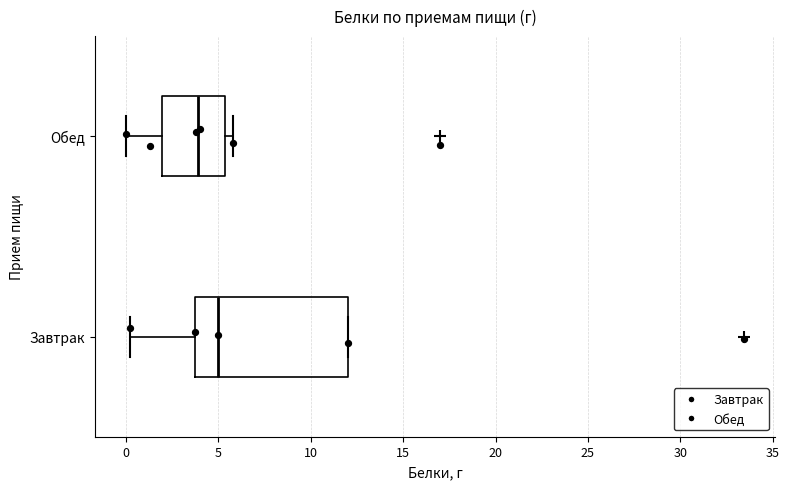

Which box has the furthest to the right median line?

Завтрак